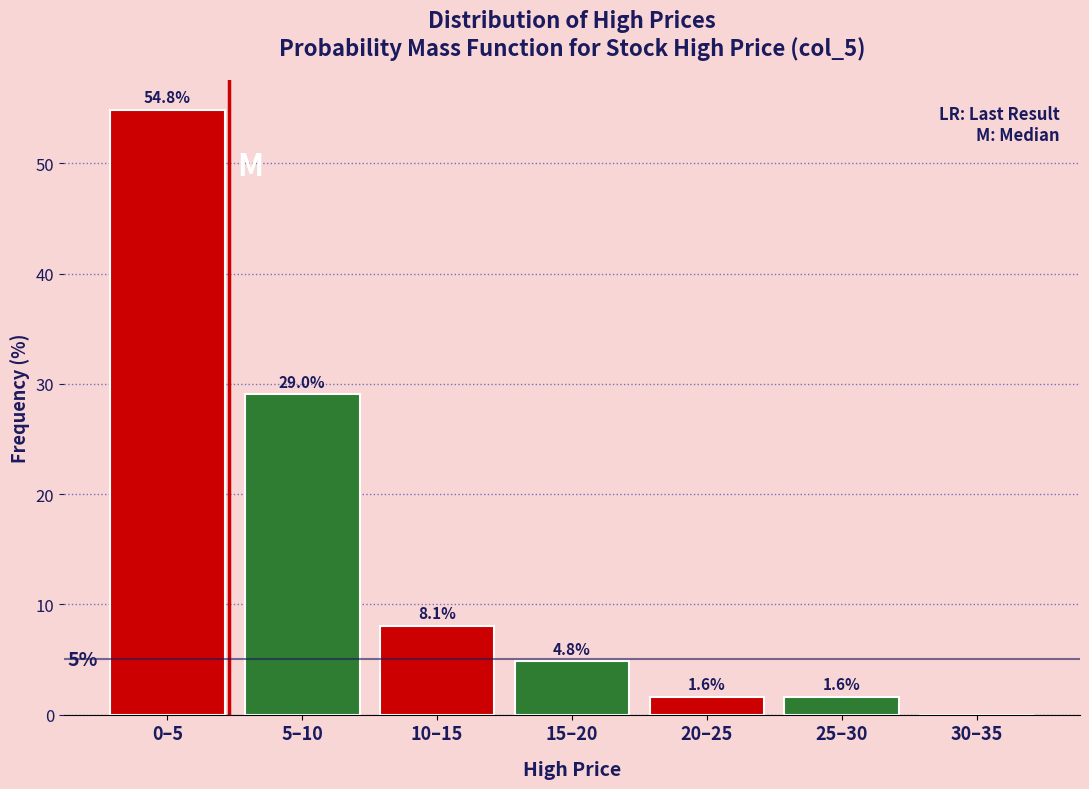

Reading right to left, transcribe all the data shown in this chart.

30–35=0.0	25–30=1.6	20–25=1.6	15–20=4.8	10–15=8.1	5–10=29.0	0–5=54.8